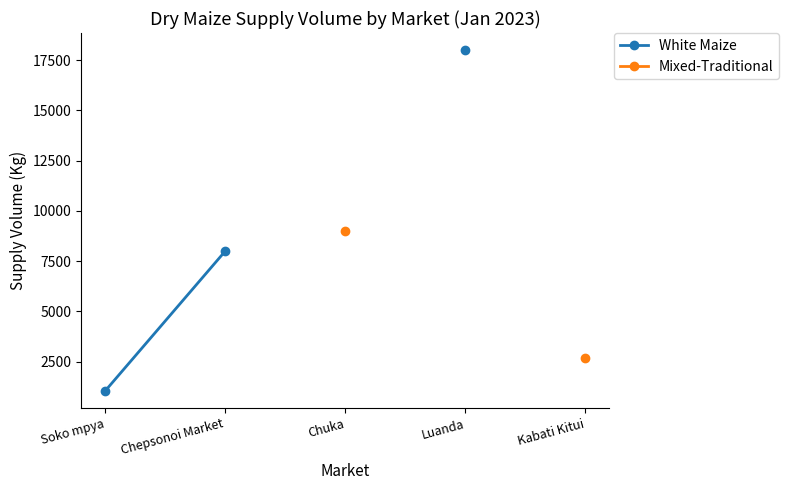

How many positive values does the White Maize series have?

3